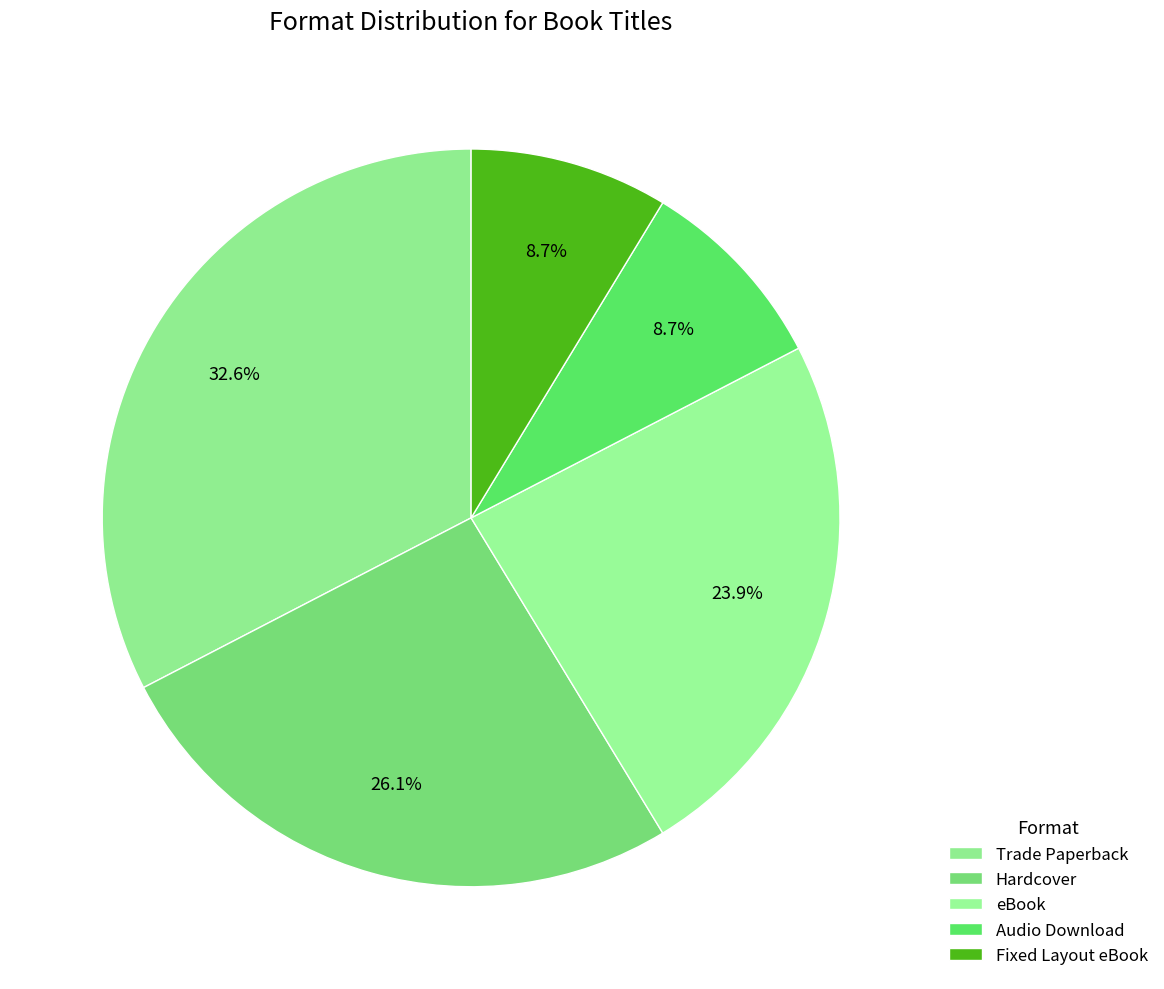

Is the sum of eBook and Fixed Layout eBook greater than half?

No